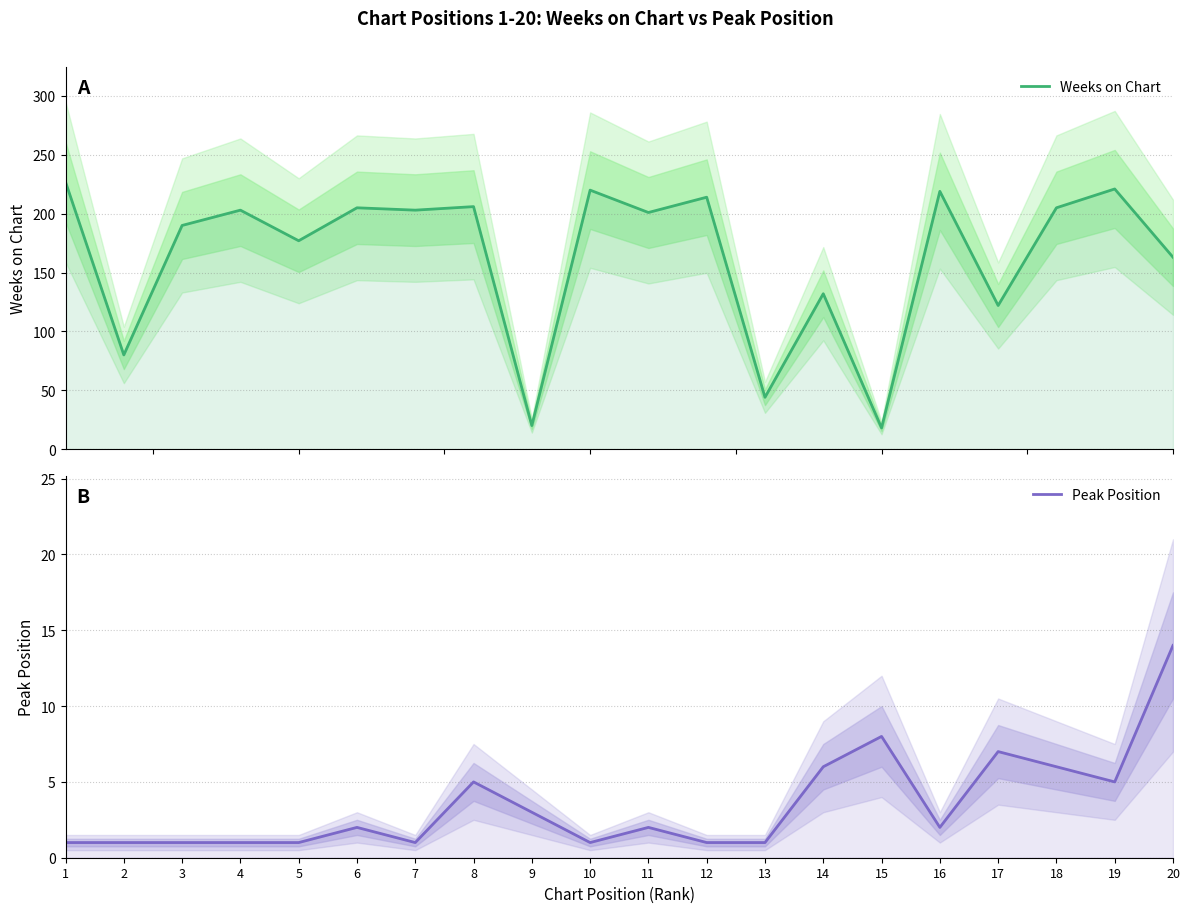

Does the chart have visible grid lines?

Yes